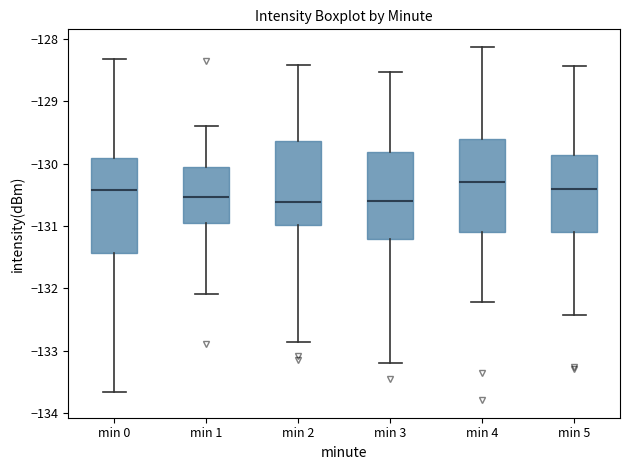

Where is the upper edge of the box for min 1 on the y-axis? The values are not printed on the chart, so give them approximately, as read against the axis.

-130.1